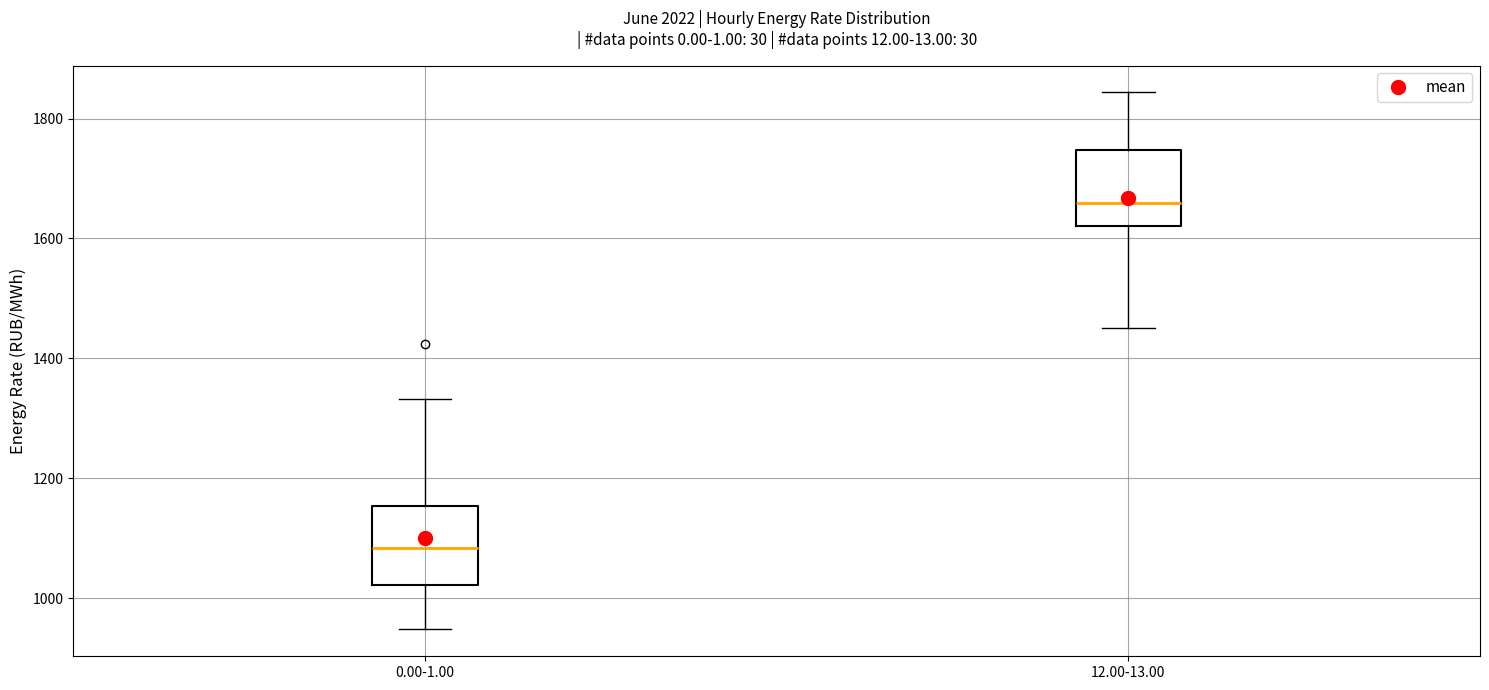

Reading left to right, transcribe this box plot: for each box, give where its median line is, the range the box spans, and where its two whiskers end, as read against the y-axis. The values are not printed on the chart, so give them approximately, as read against the axis.

0.00-1.00: median 1080, box 1020 to 1160, whiskers 940 to 1340
12.00-13.00: median 1660, box 1620 to 1740, whiskers 1460 to 1840